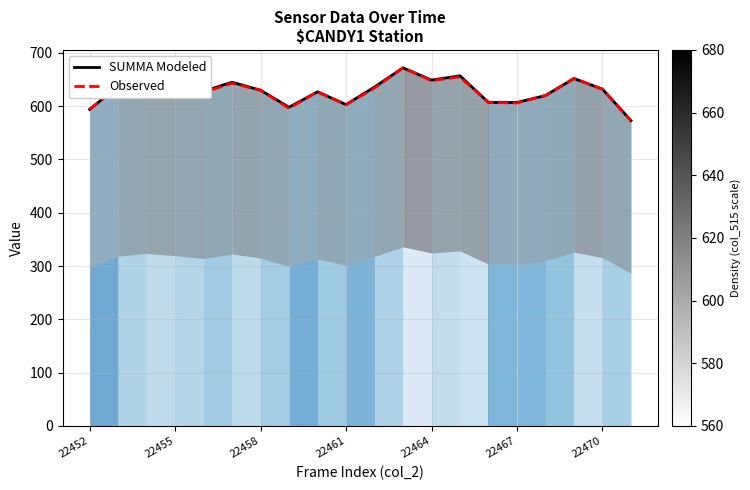

What is the minimum value for SUMMA Modeled?

573